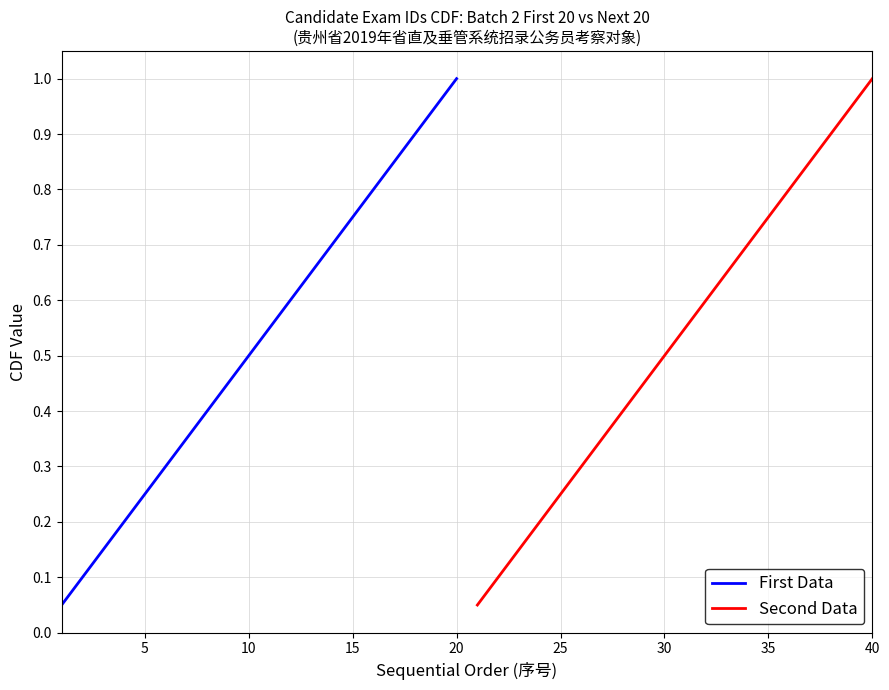

What is the value of the Second Data point at the 19th from the left?

0.9